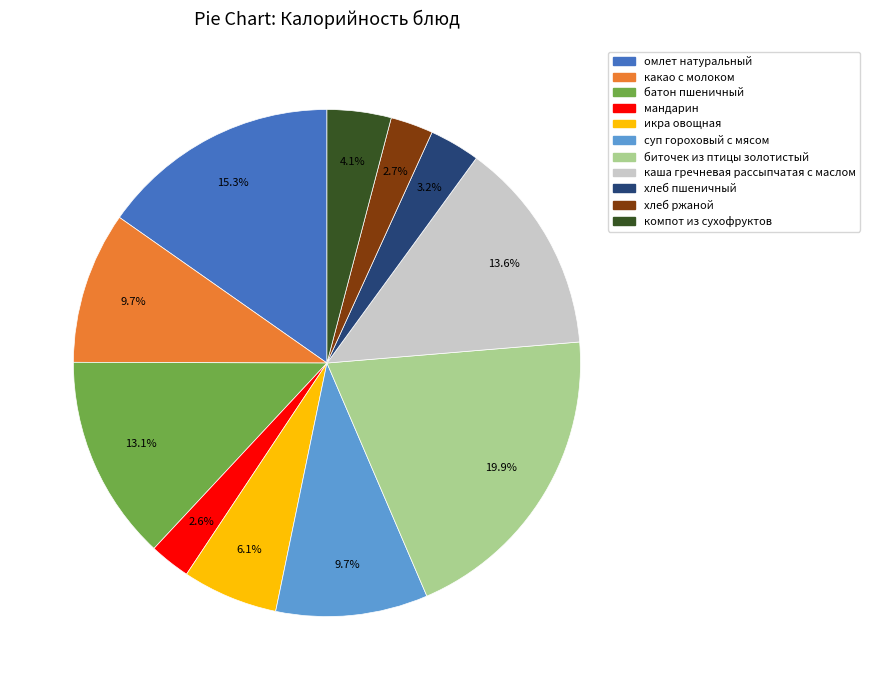

How many segments does this pie chart have?

11